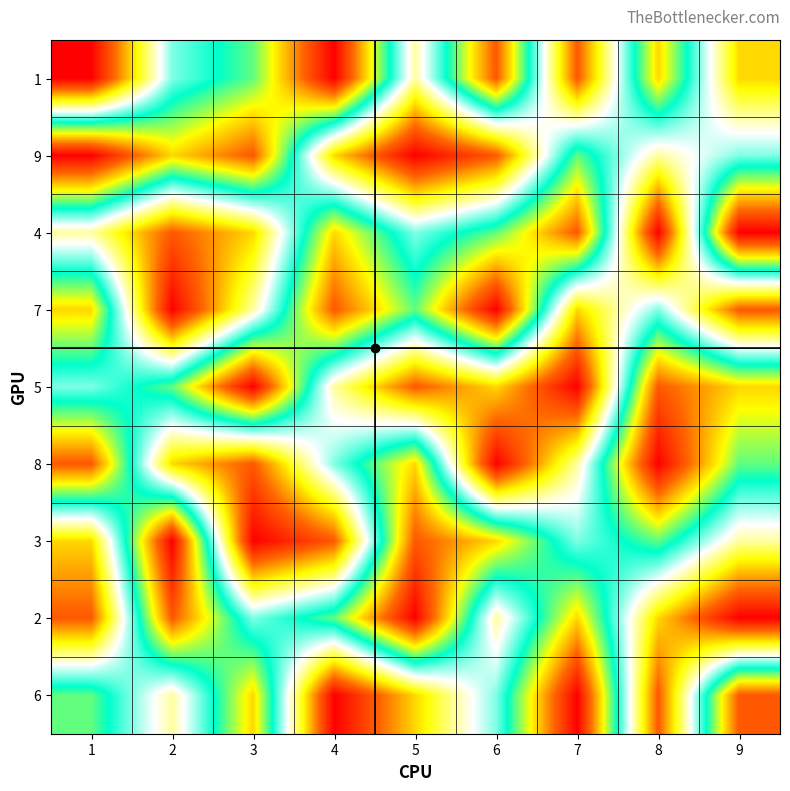

What is the total value across all series at 7?

45